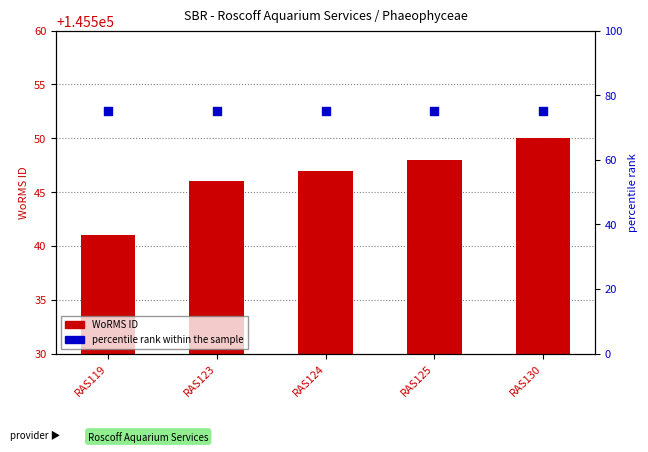

Is the value of WoRMS ID at RAS119 greater than the value of percentile rank within the sample at RAS119?

Yes